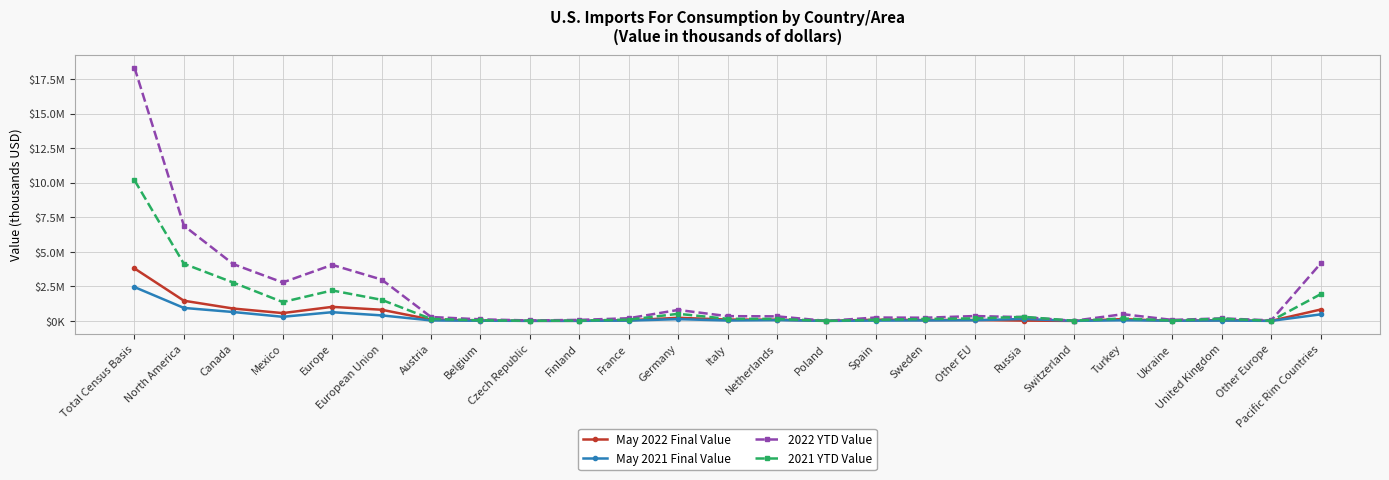

Which series has the largest range (max minus min)?

2022 YTD Value